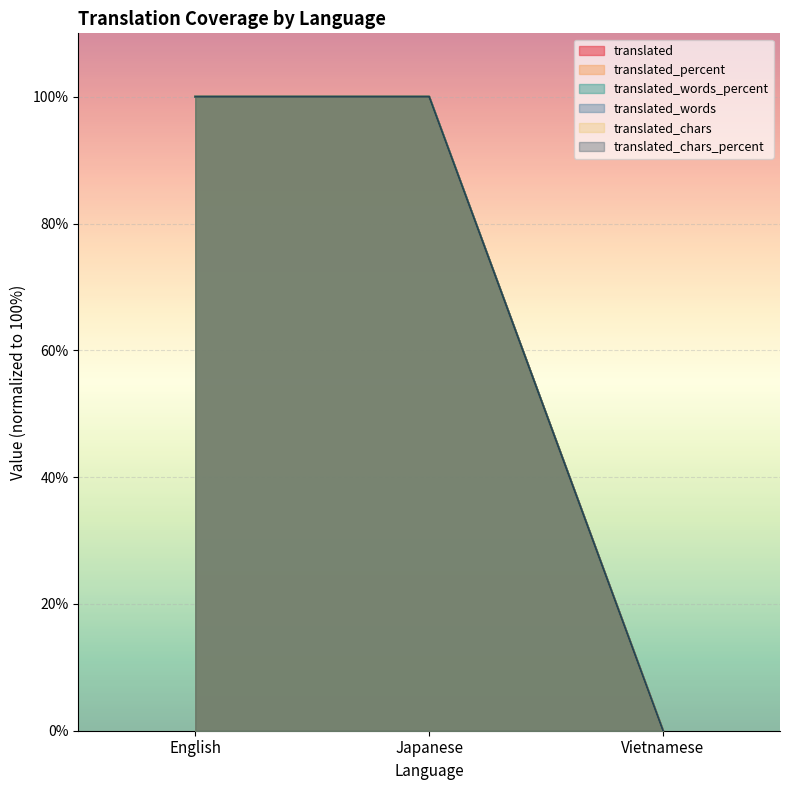

What is the sum of the translated_chars_percent values at English and Japanese?

200